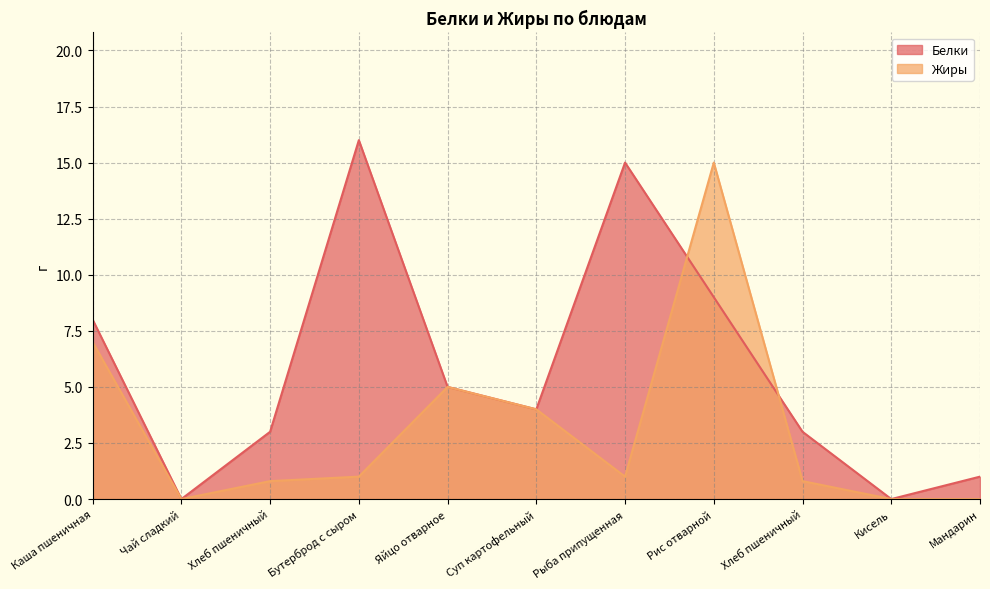

Reading right to left, list all the values displayed in this chart.

Белки: Мандарин=1.0	Кисель=0.0	Хлеб пшеничный=3.0	Рис отварной=9.0	Рыба припущенная=15.0	Суп картофельный=4.0	Яйцо отварное=5.0	Бутерброд с сыром=16.0	Хлеб пшеничный=3.0	Чай сладкий=0.0	Каша пшеничная=8.0
Жиры: Мандарин=0.0	Кисель=0.0	Хлеб пшеничный=0.8	Рис отварной=15.0	Рыба припущенная=1.0	Суп картофельный=4.0	Яйцо отварное=5.0	Бутерброд с сыром=1.0	Хлеб пшеничный=0.8	Чай сладкий=0.0	Каша пшеничная=7.0